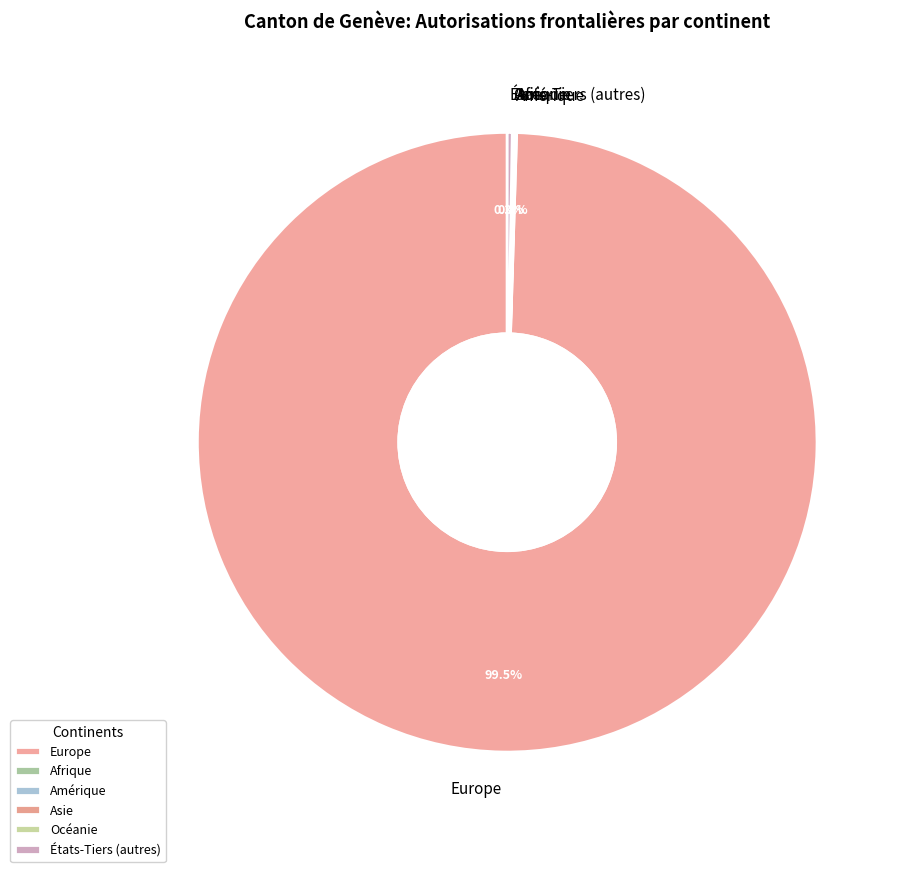

Is there a majority slice in this chart?

Yes